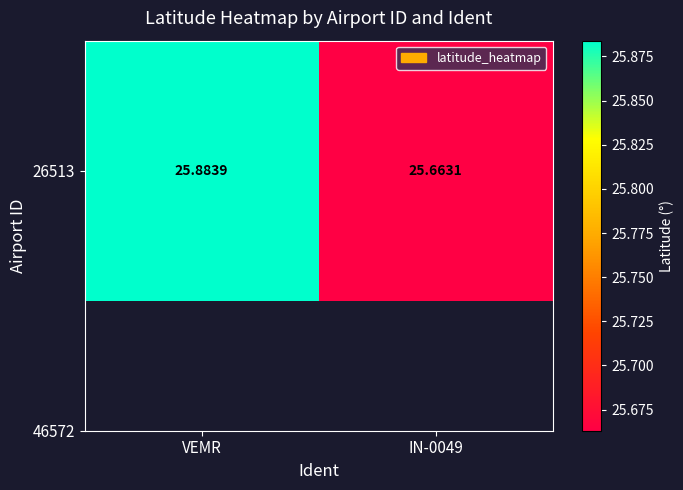

Approximately how many times larger is the value at IN-0049 compared to VEMR?

1.0